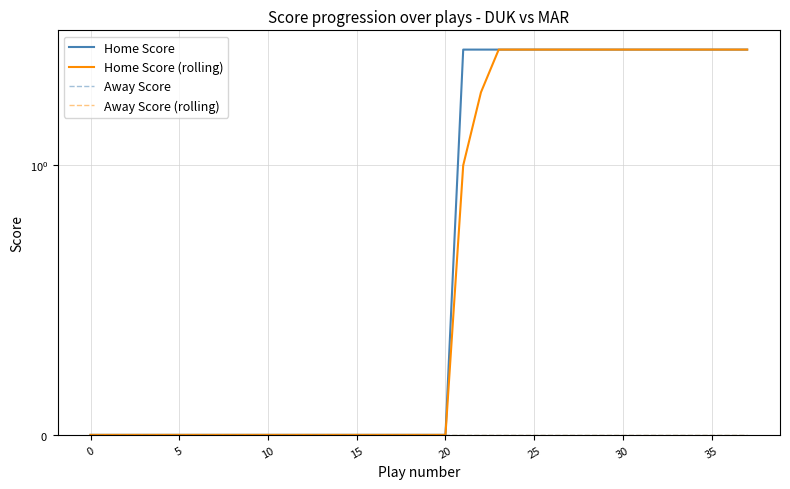

Which series has the largest total across all categories?

Home Score